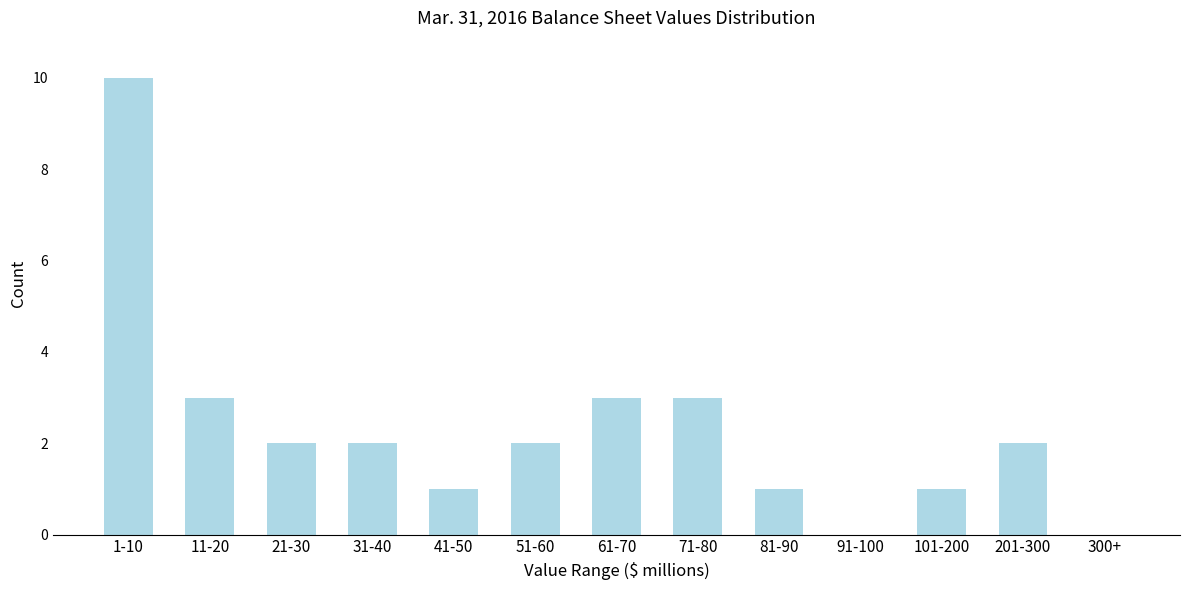

Is it true that the value at 11-20 is 2?

False